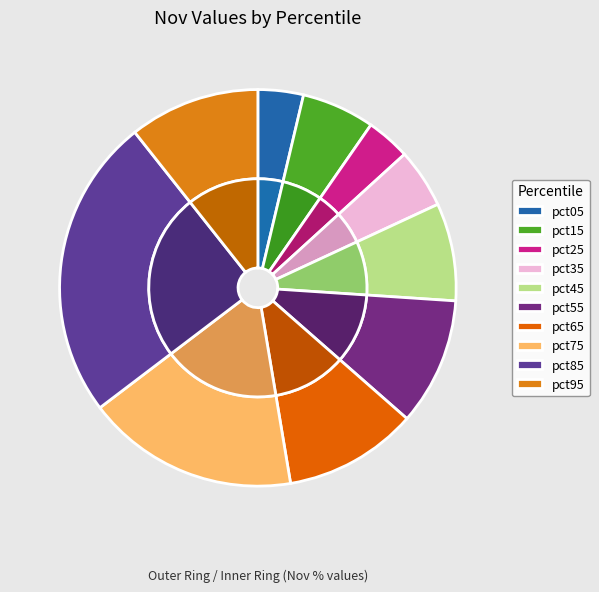

To the nearest percent, what is the difference between the largest and smallest slice percentages?

21%